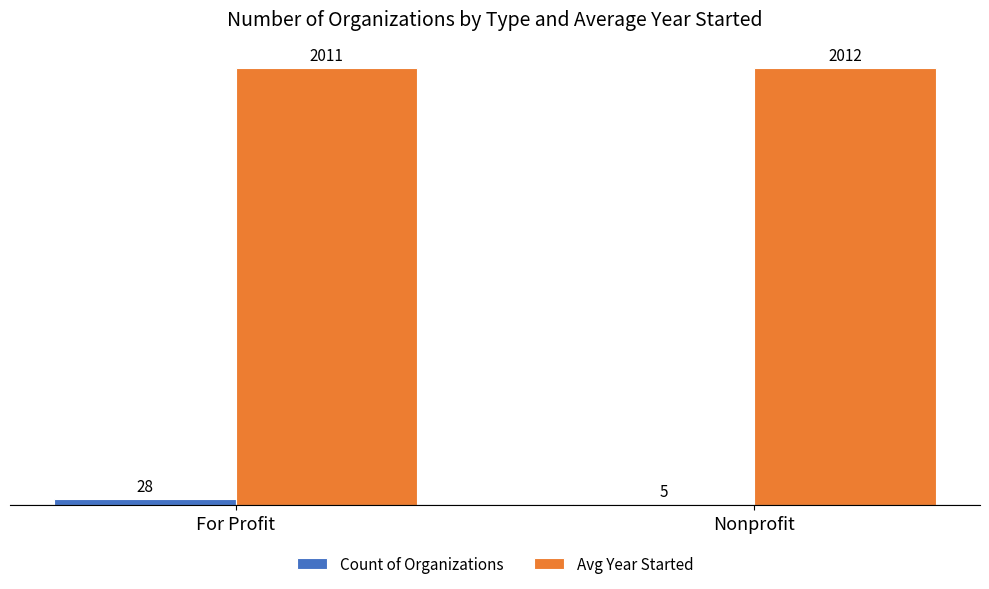

The Count of Organizations series shows 28.0 at For Profit. True or false?

True